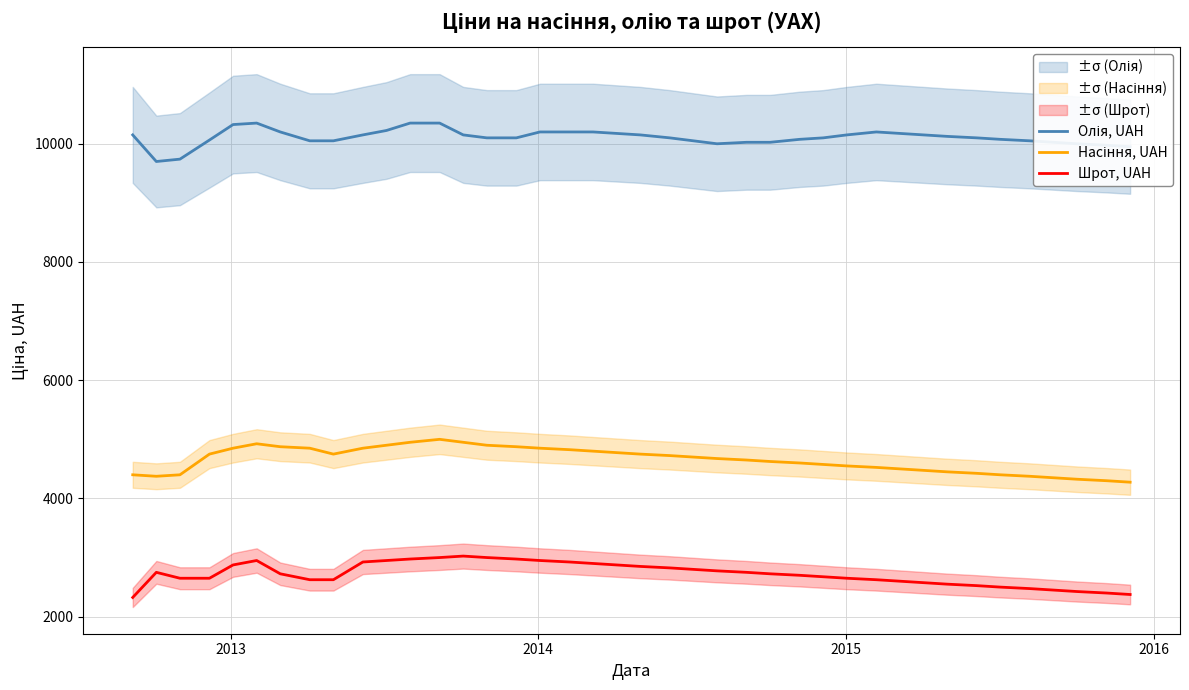

How many interior local peaks does the Насіння, UAH series have?

2